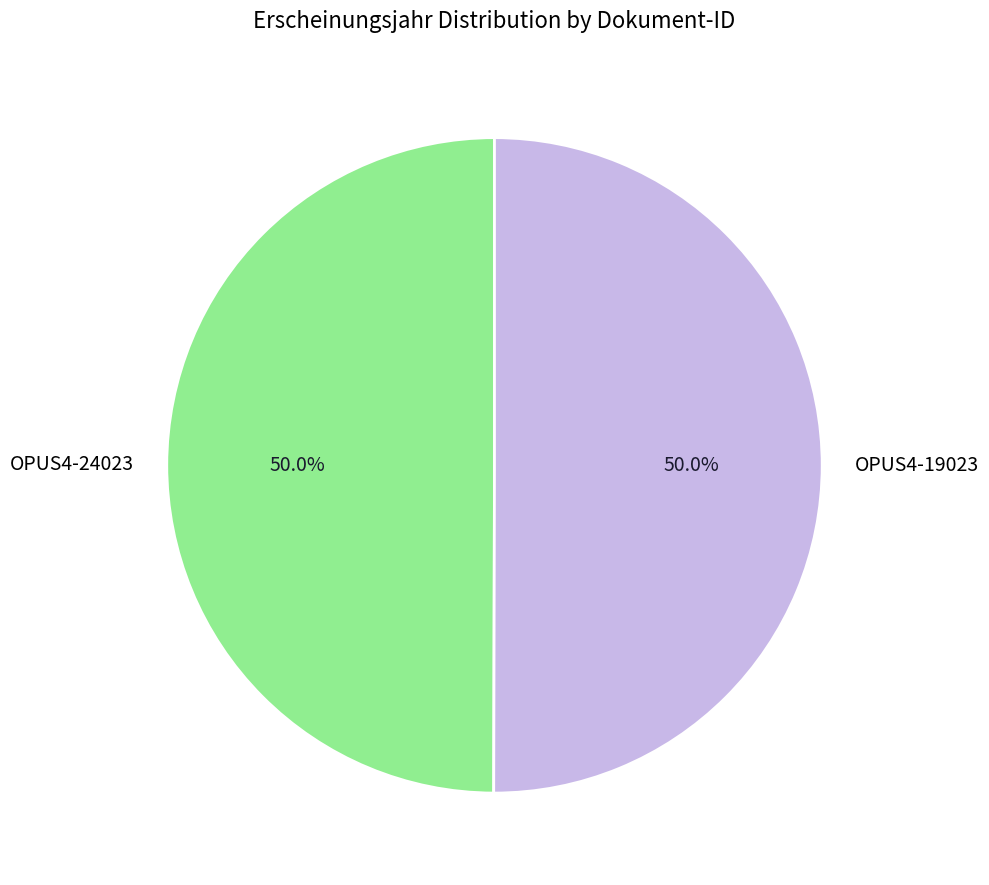

Approximately how many times larger is the value at OPUS4-19023 compared to OPUS4-24023?

1.0